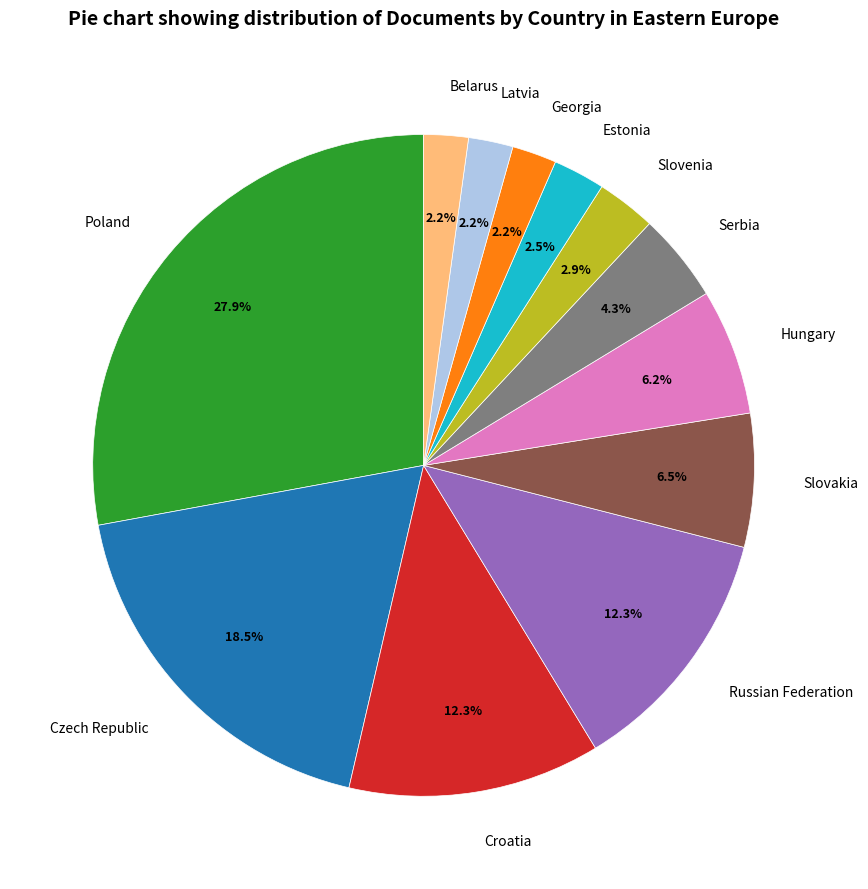

To the nearest percent, what is the difference between the largest and smallest slice percentages?

26%